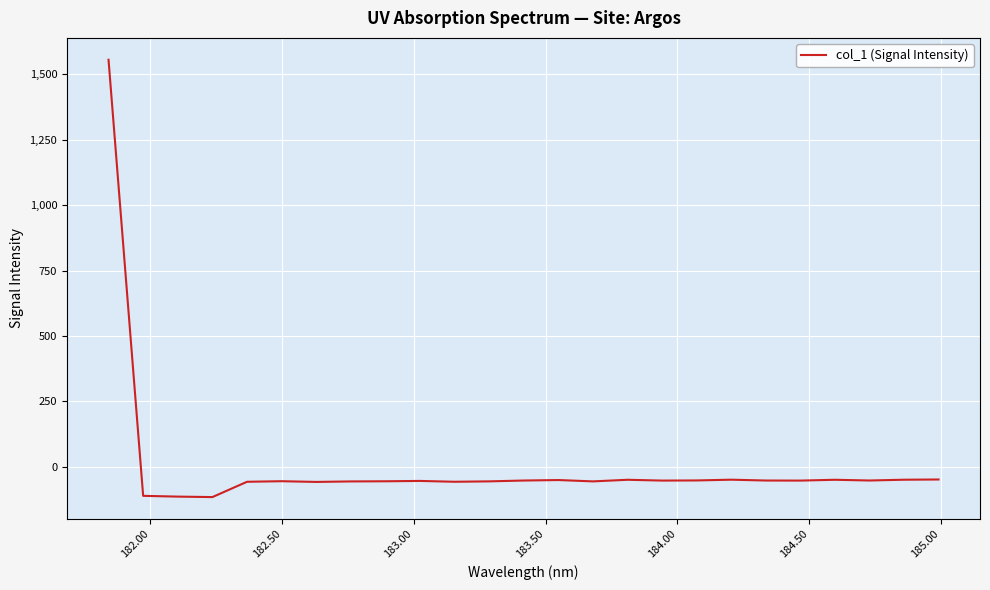

What is the maximum value shown in the chart?

1554.8